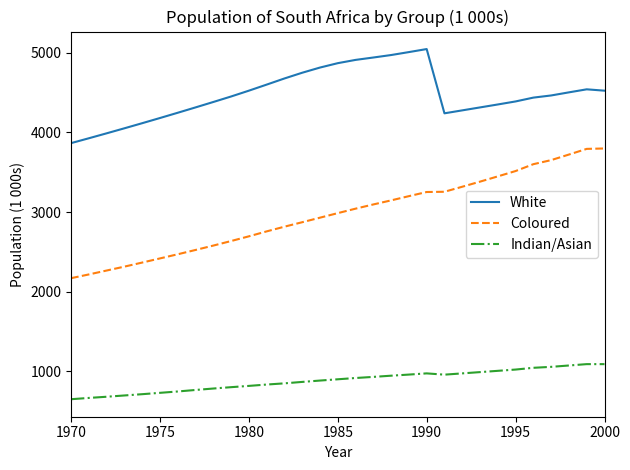

What is the lowest value of the Indian/Asian series?

652